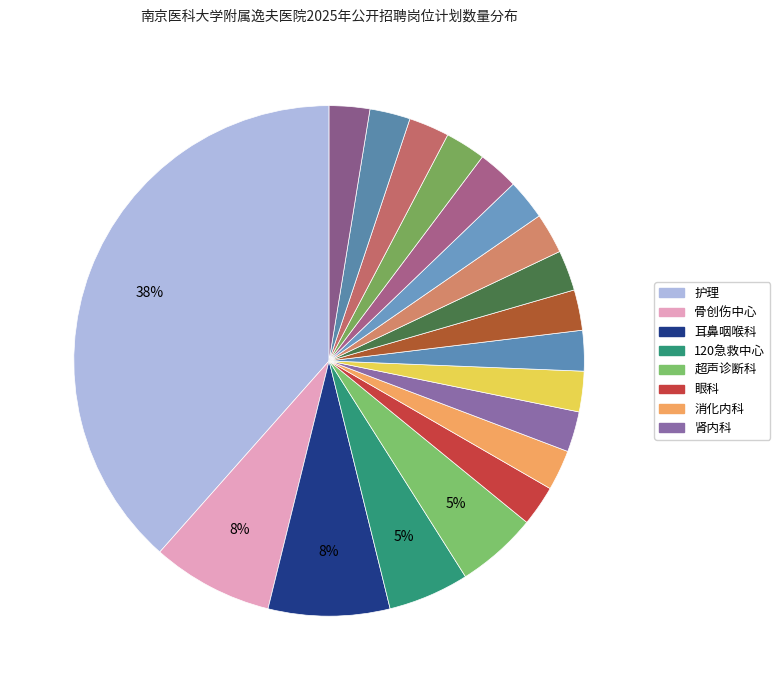

What is the smallest slice in the pie chart?

眼科